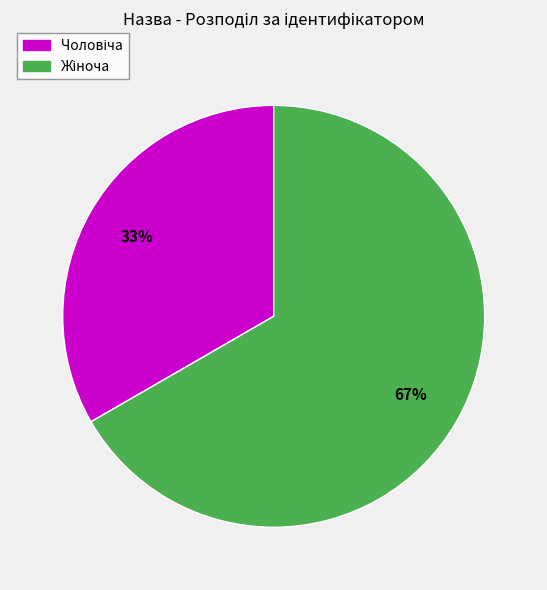

Is there a majority slice in this chart?

Yes